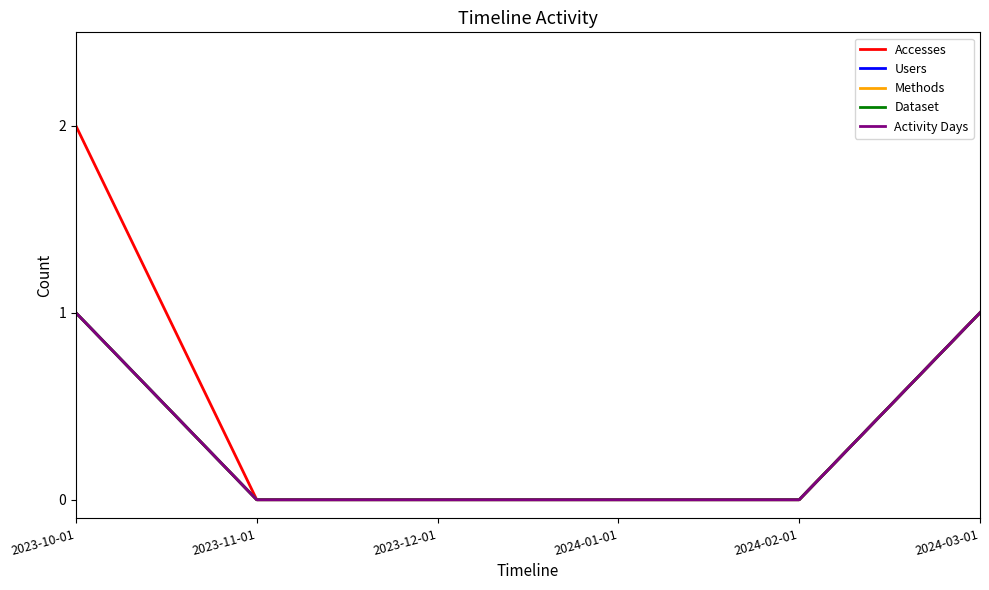

True or false: Accesses has a value of 2 at 2023-10-01.

True